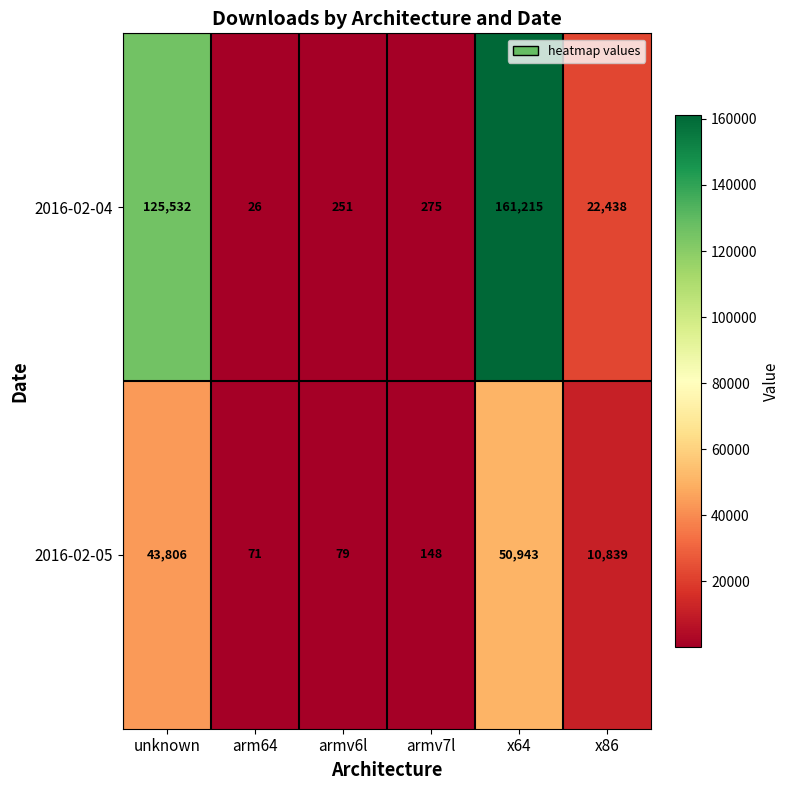

What is the average value of the 2016-02-05 series?

17648